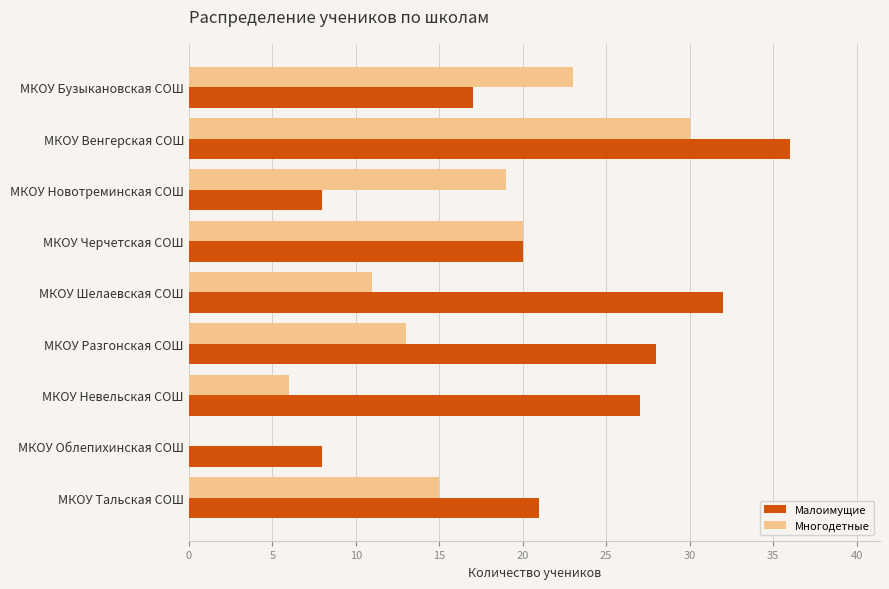

Is it true that Многодетные equals 32 at МКОУ Черчетская СОШ?

False